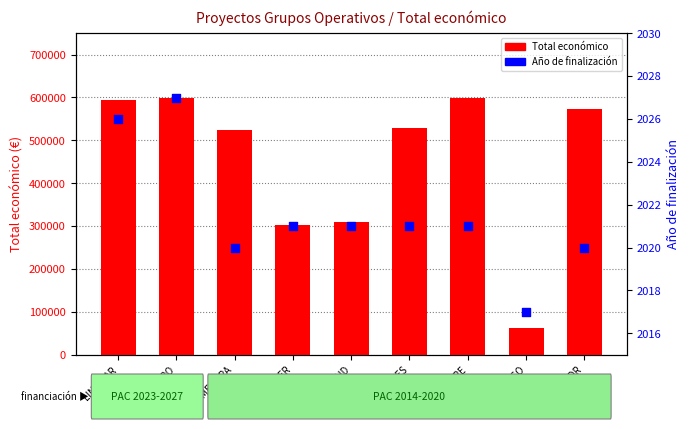

Which series has the widest spread of Y values?

Total económico